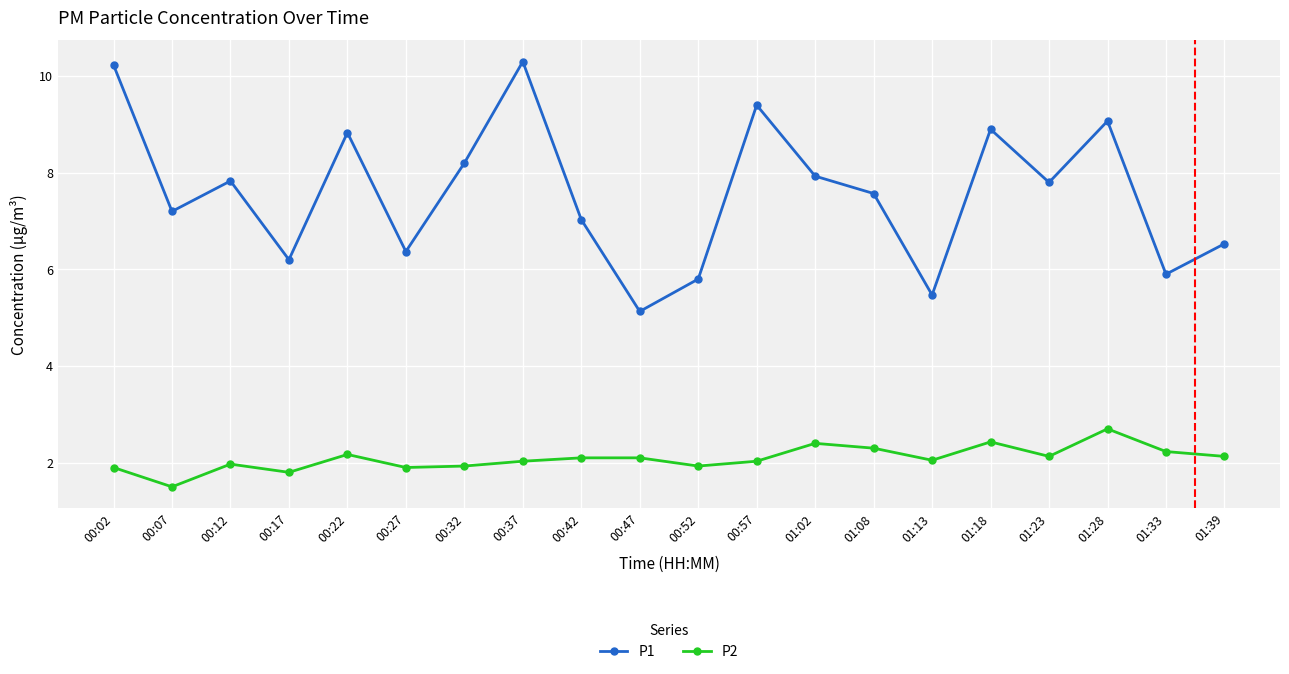

True or false: P1 has a value of 15.3 at 01:28.

False